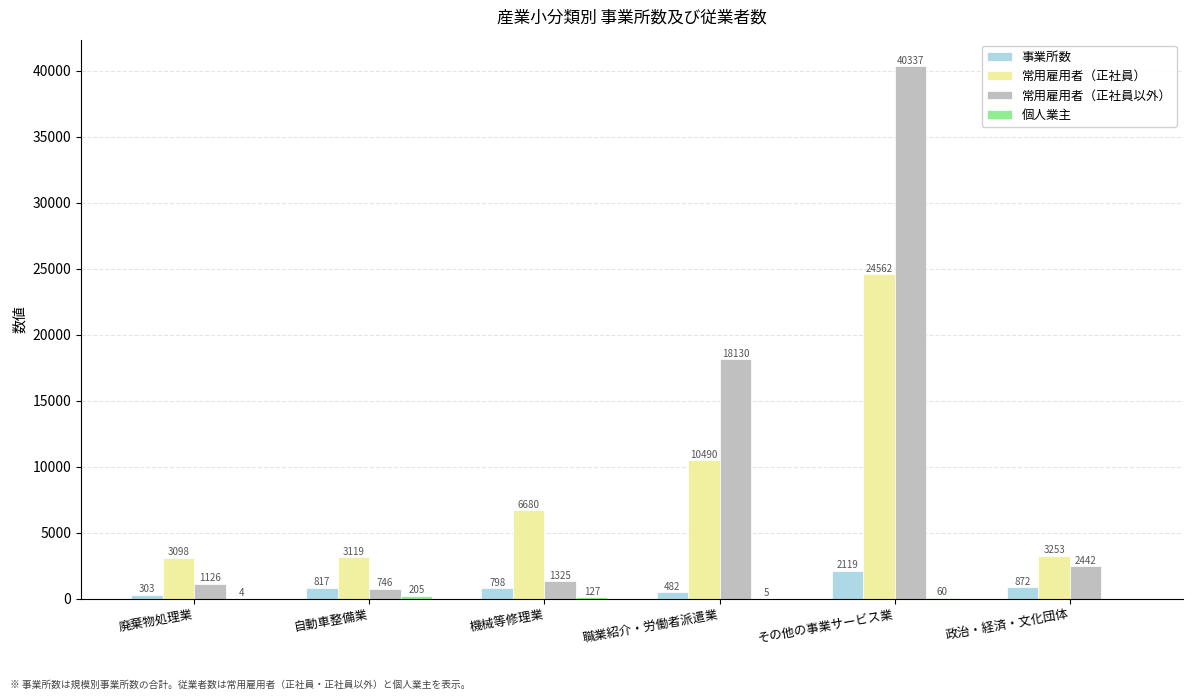

Between 廃棄物処理業 and 自動車整備業, which series saw the biggest shift?

事業所数